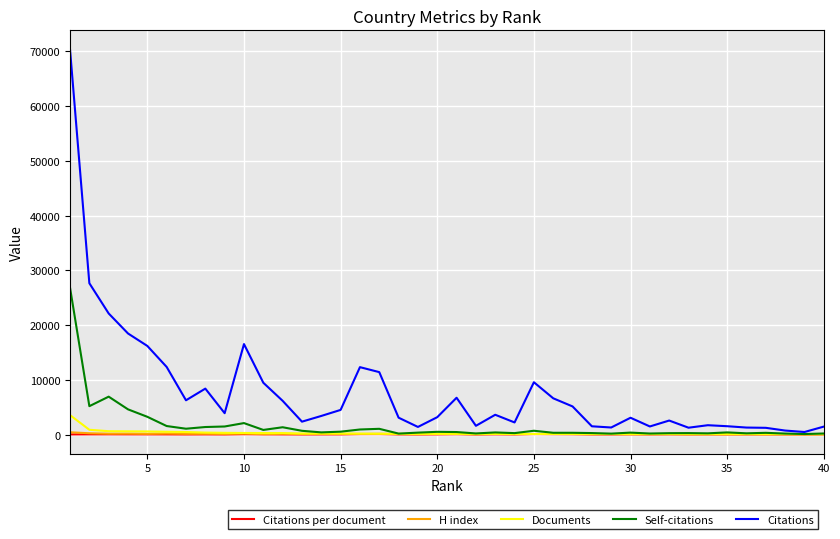

Which series has the widest spread of values?

Citations